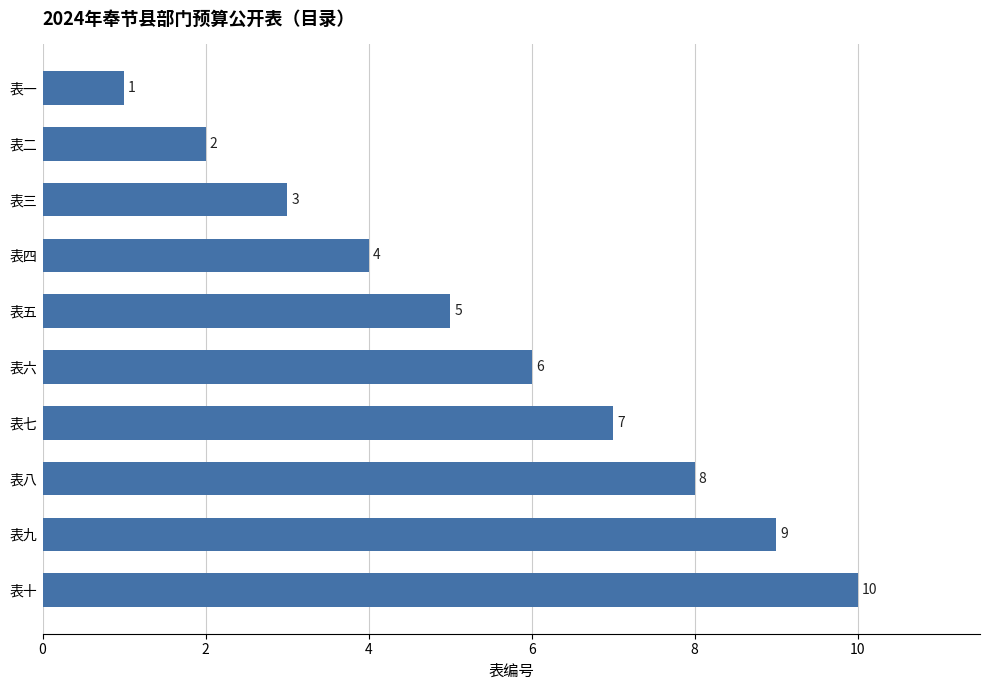

Reading top to bottom, transcribe all the data shown in this chart.

1	2	3	4	5	6	7	8	9	10